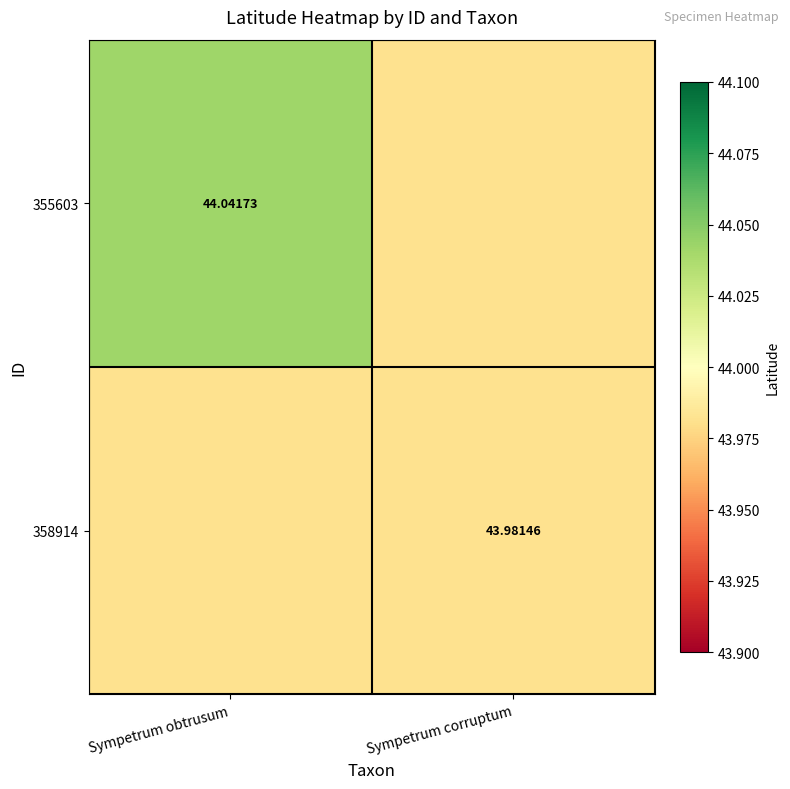

The value of 358914 at Sympetrum obtrusum is 44.0. True or false?

True